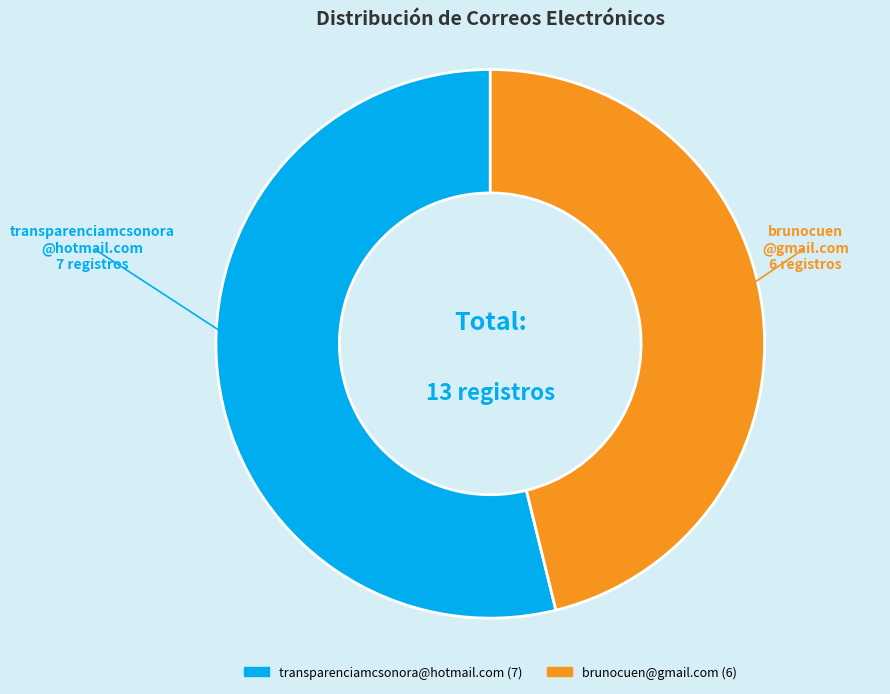

The brunocuen@gmail.com slice represents 34% of the pie. True or false?

False